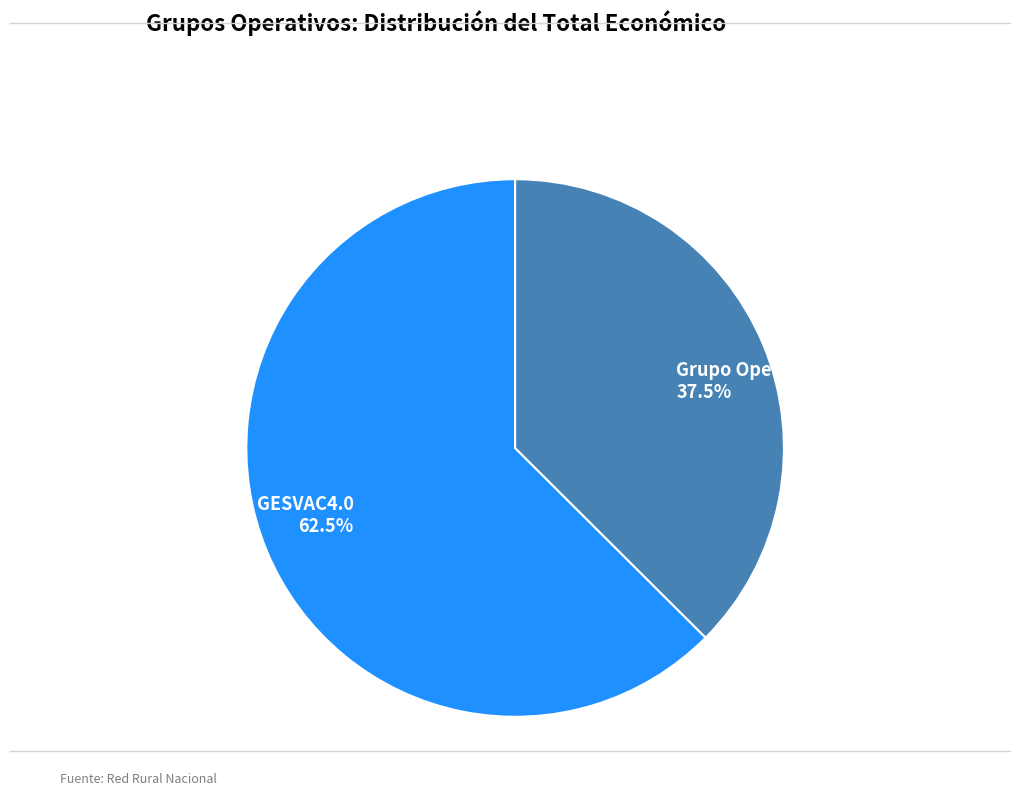

Does Grupo Operativo SOSTVAC represent more than half of the total?

No